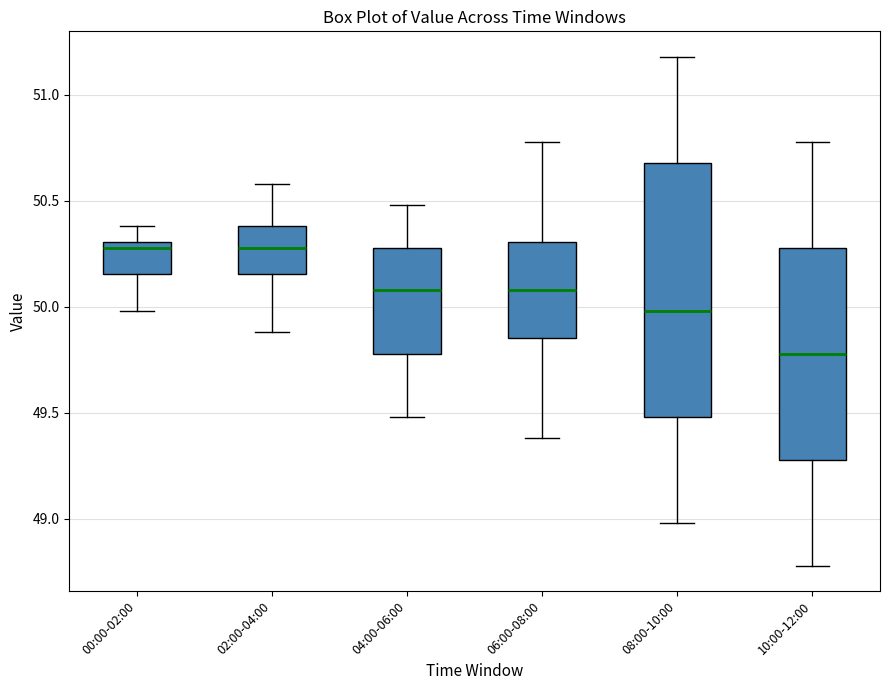

Reading left to right, transcribe this box plot: for each box, give where its median line is, the range the box spans, and where its two whiskers end, as read against the y-axis. The values are not printed on the chart, so give them approximately, as read against the axis.

00:00-02:00: median 50.30 (just below the box's upper edge), box 50.15 to 50.30, whiskers 50.00 to 50.40
02:00-04:00: median 50.30, box 50.15 to 50.40, whiskers 49.90 to 50.60
04:00-06:00: median 50.10, box 49.80 to 50.30, whiskers 49.50 to 50.50
06:00-08:00: median 50.10, box 49.85 to 50.30, whiskers 49.40 to 50.80
08:00-10:00: median 50.00, box 49.50 to 50.70, whiskers 49.00 to 51.20
10:00-12:00: median 49.80, box 49.30 to 50.30, whiskers 48.80 to 50.80